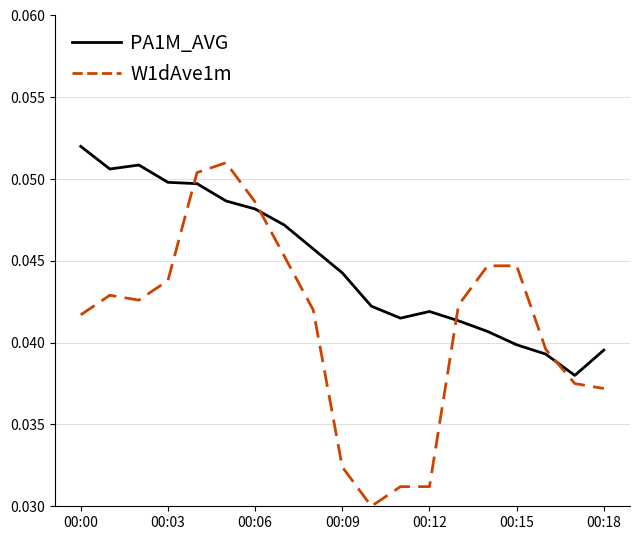

List the series in order of their overall mean, highest first.

PA1M_AVG, W1dAve1m